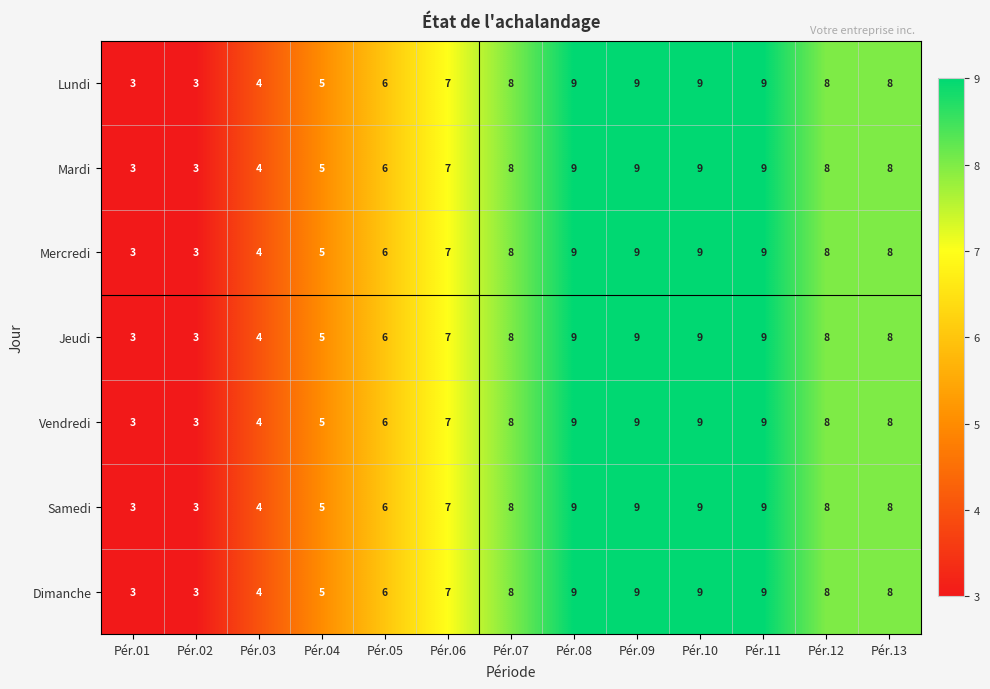

What is the maximum value for Samedi?

9